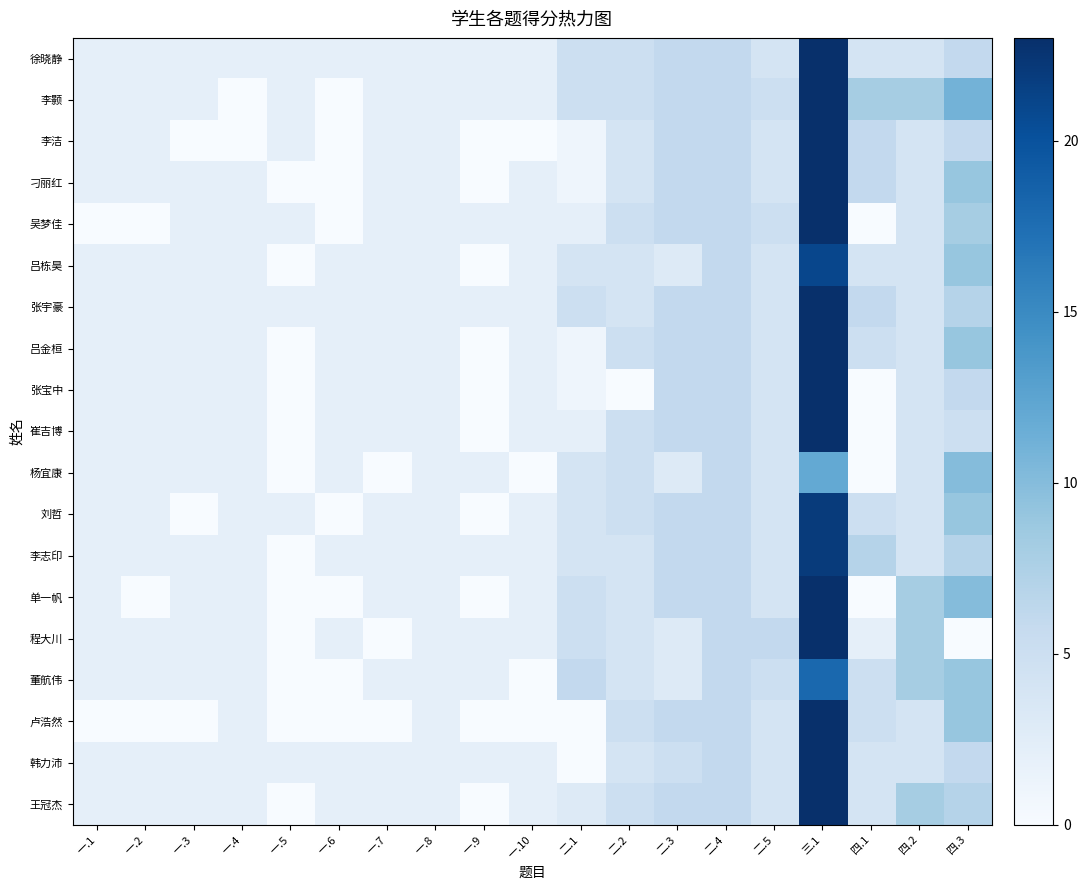

Which has a higher value, 三.1 or 一.9?

三.1